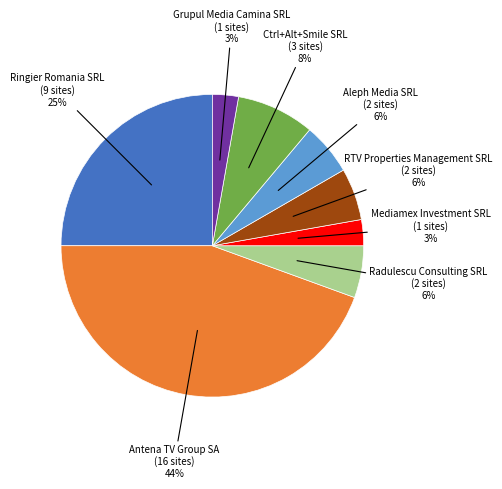

Is there a majority slice in this chart?

No